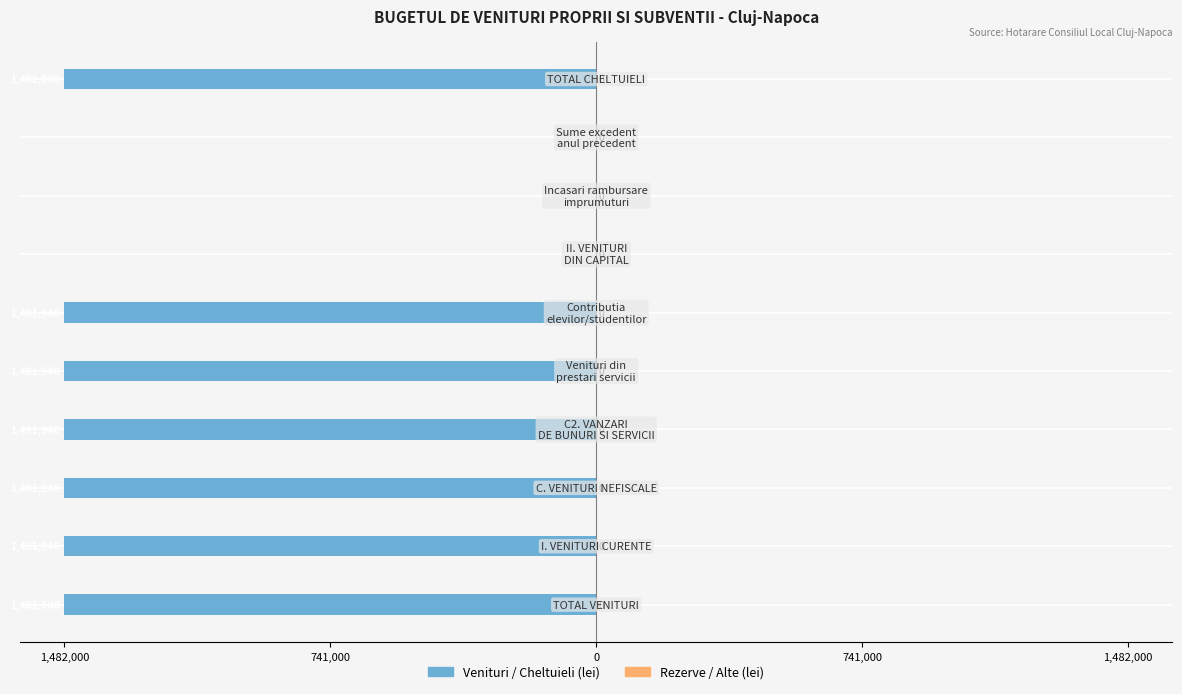

Are the bars horizontal?

Yes